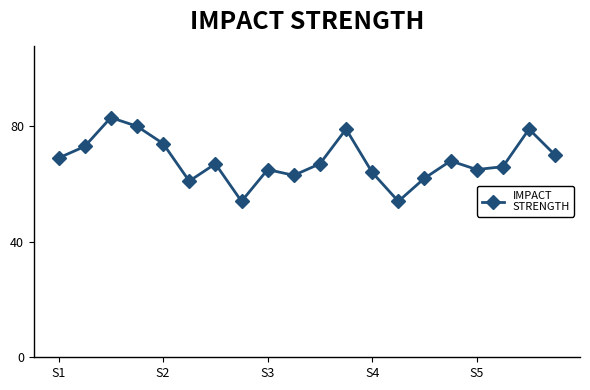

What is the average value?

68